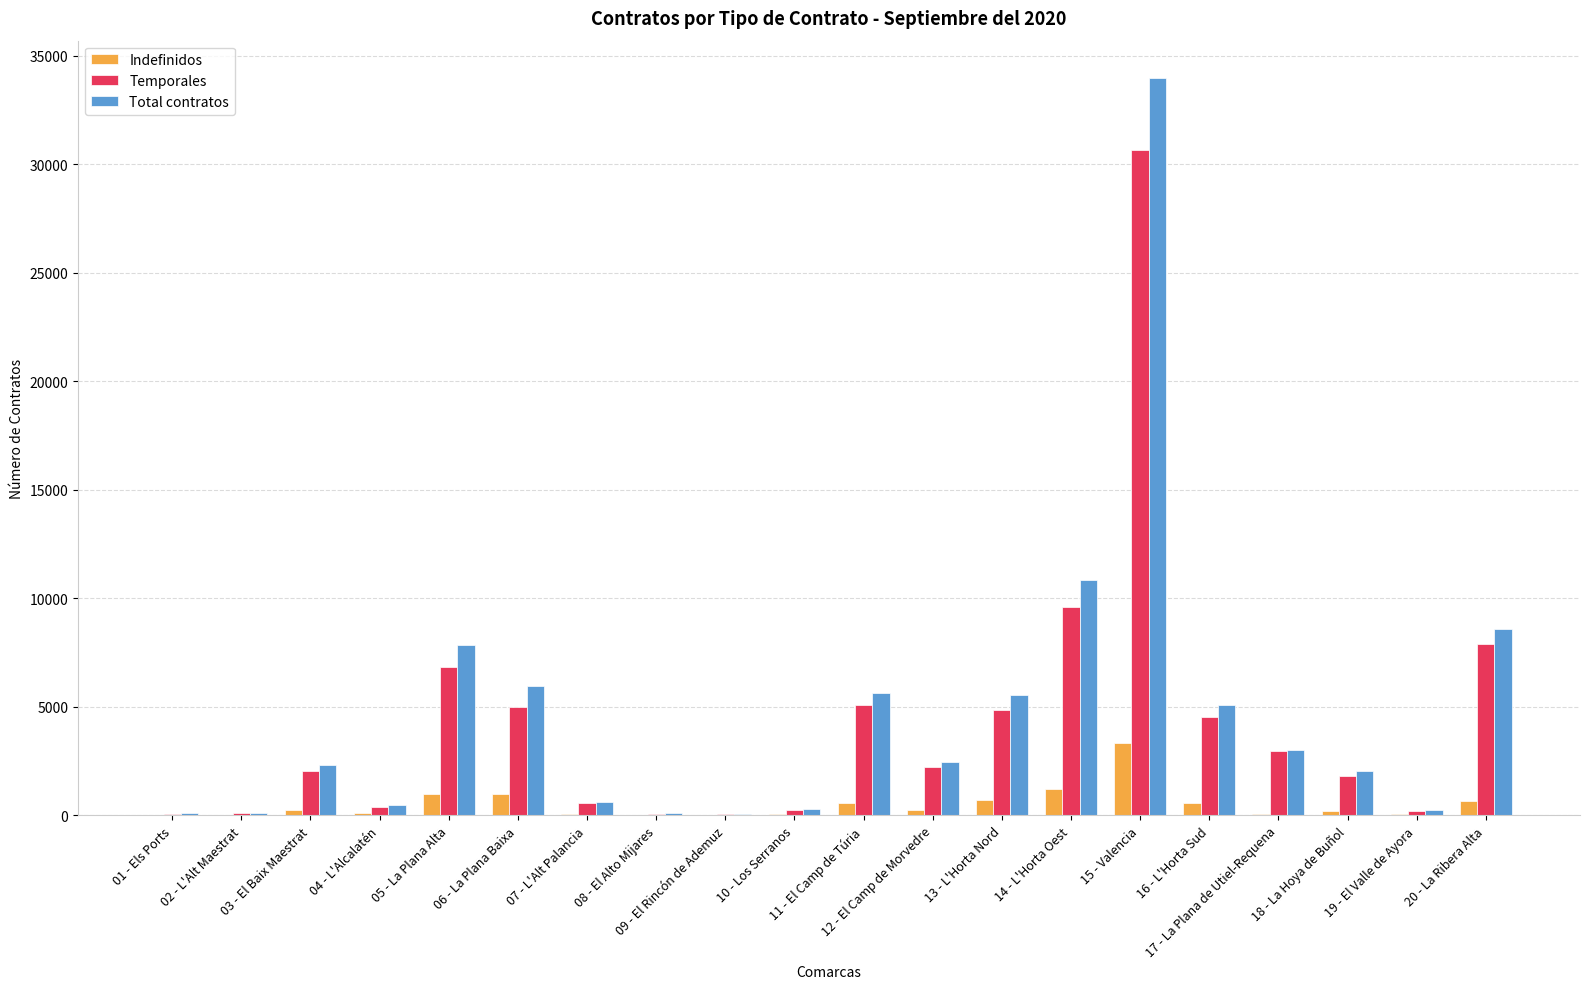

True or false: Indefinidos has a value of 15 at 02 - L'Alt Maestrat.

True